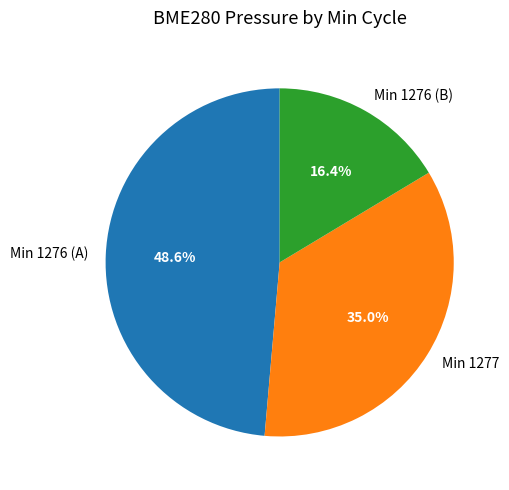

Count the number of slices in the pie.

3